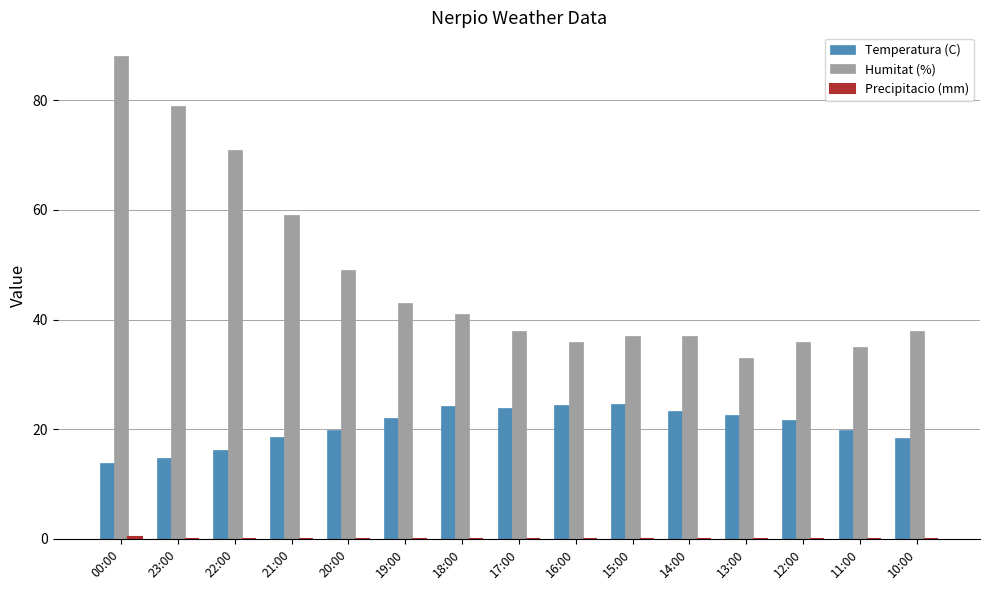

At which label is Humitat (%) closest to 60?

21:00